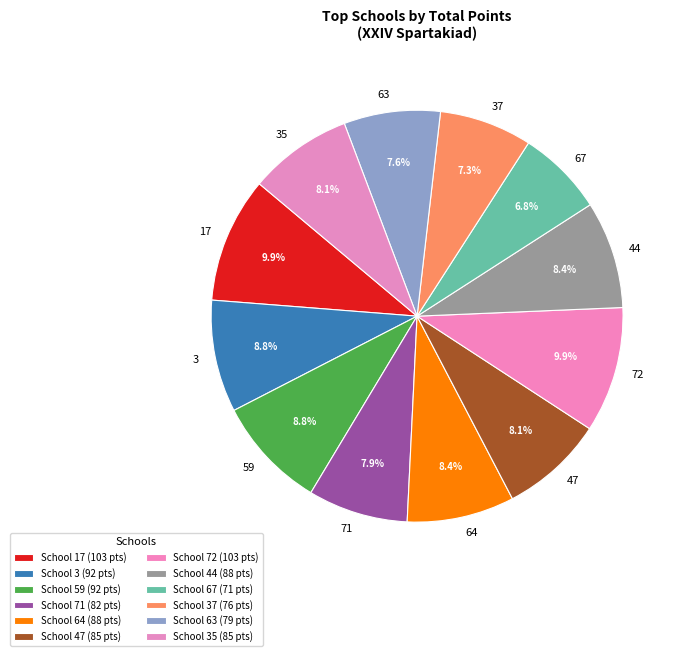

Count the number of slices in the pie.

12